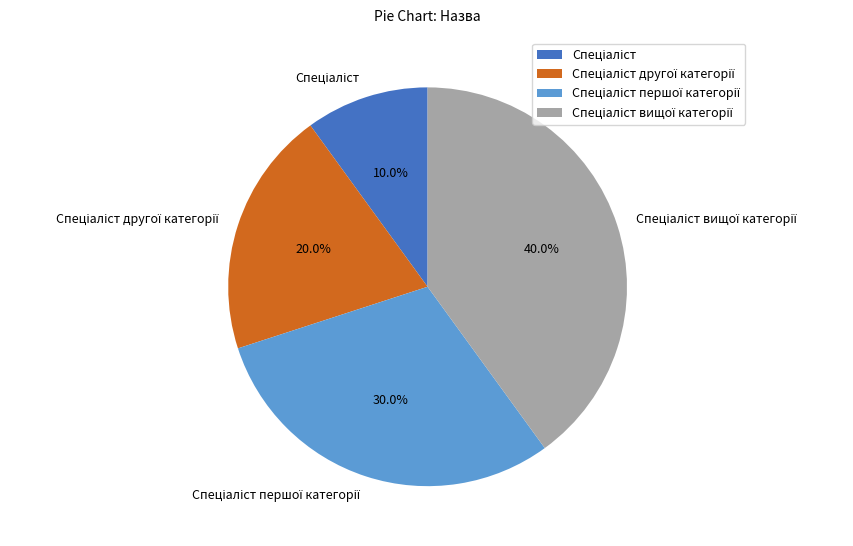

Is there any slice that represents more than half of the pie?

No